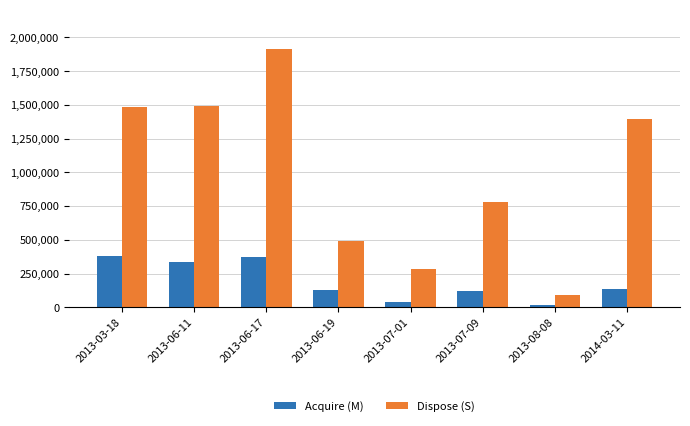

The value of Dispose (S) at 2013-03-18 is 1488000. True or false?

True